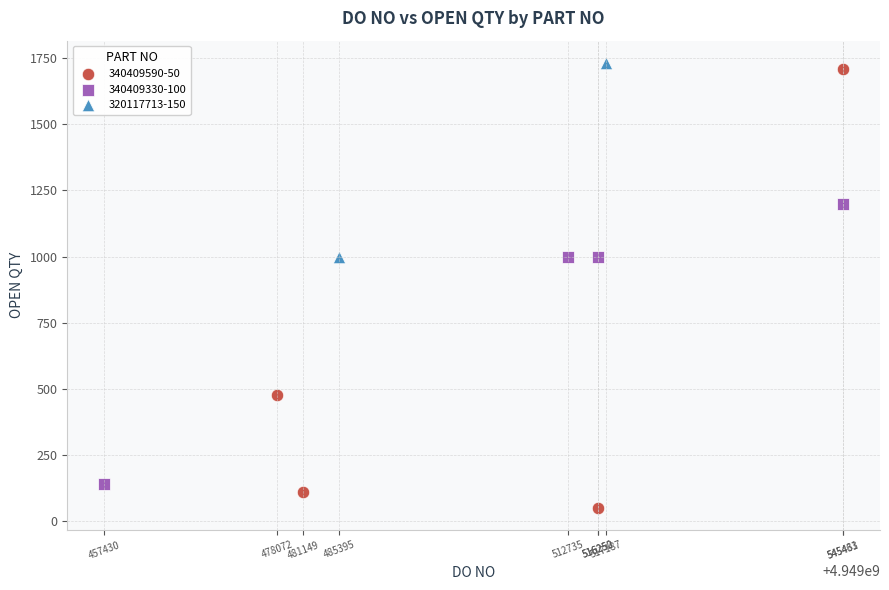

Which series has the widest spread of Y values?

340409590-50